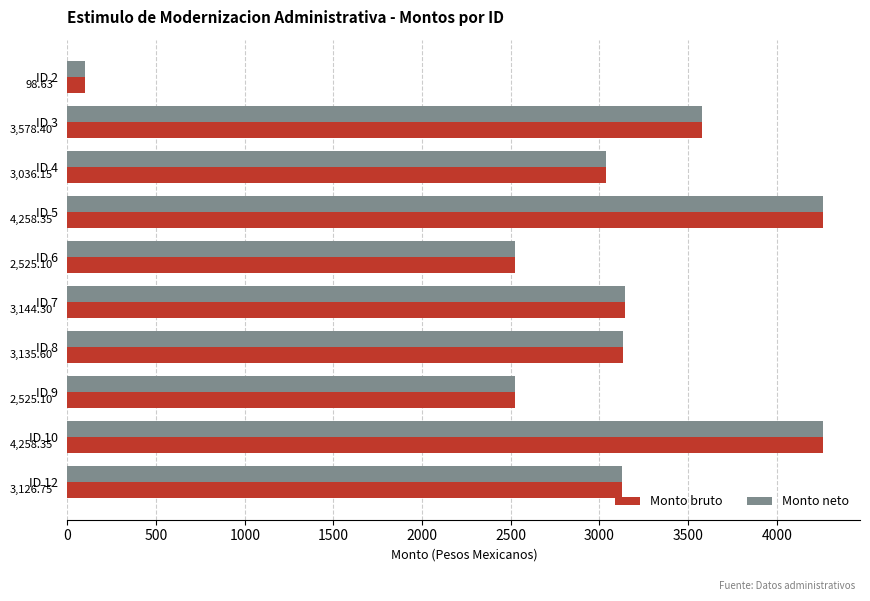

Is the value of Monto neto at ID 4 greater than the value of Monto bruto at ID 3?

No